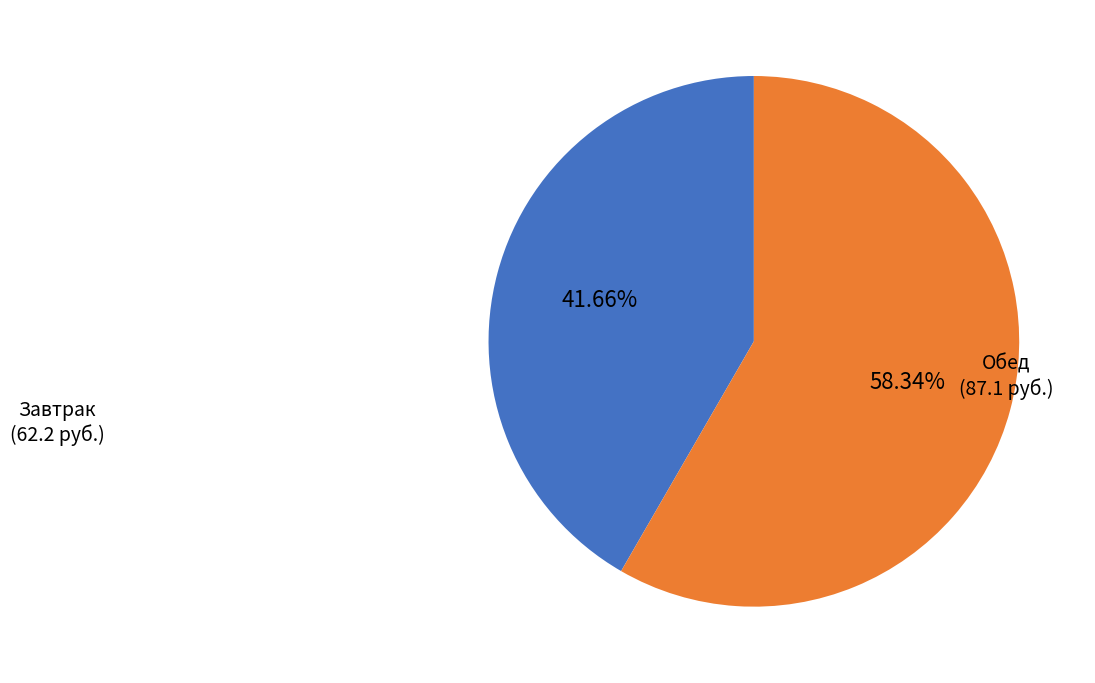

Does any single category account for the majority?

Yes